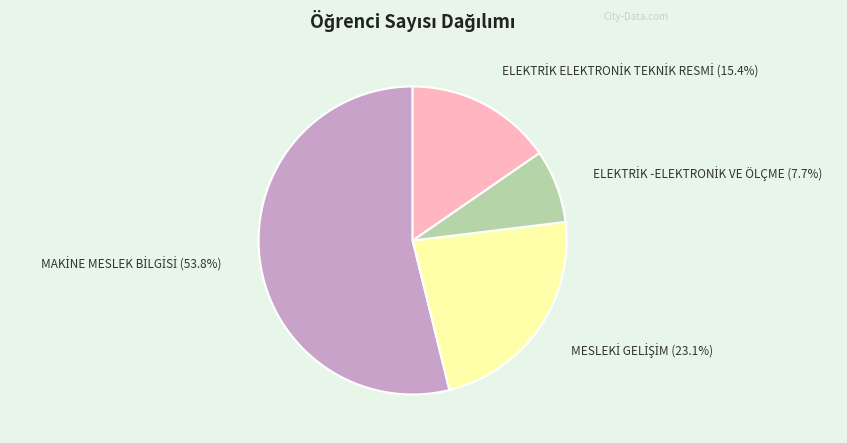

Is there any slice that represents more than half of the pie?

Yes